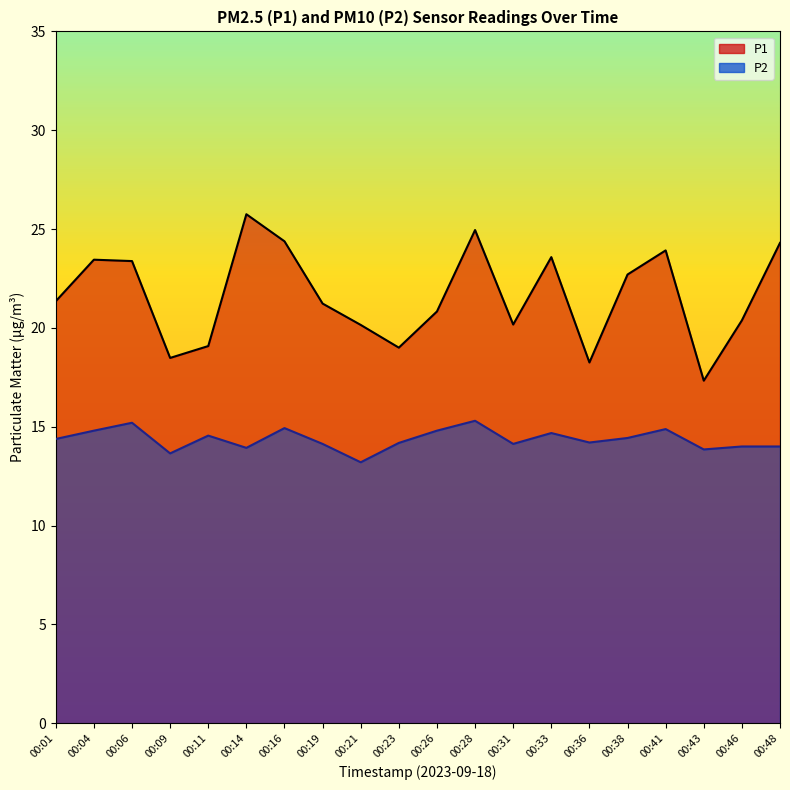

How many series are shown in this chart?

2